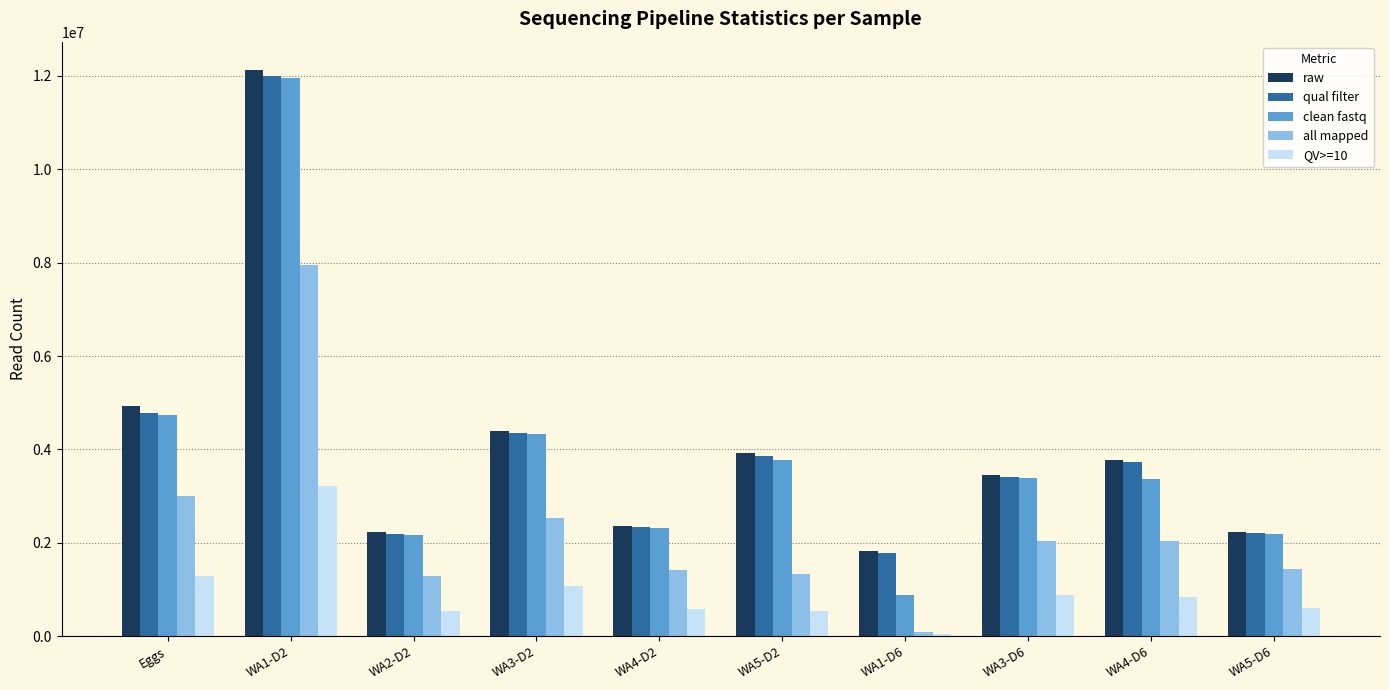

How many data points does each series have?

10